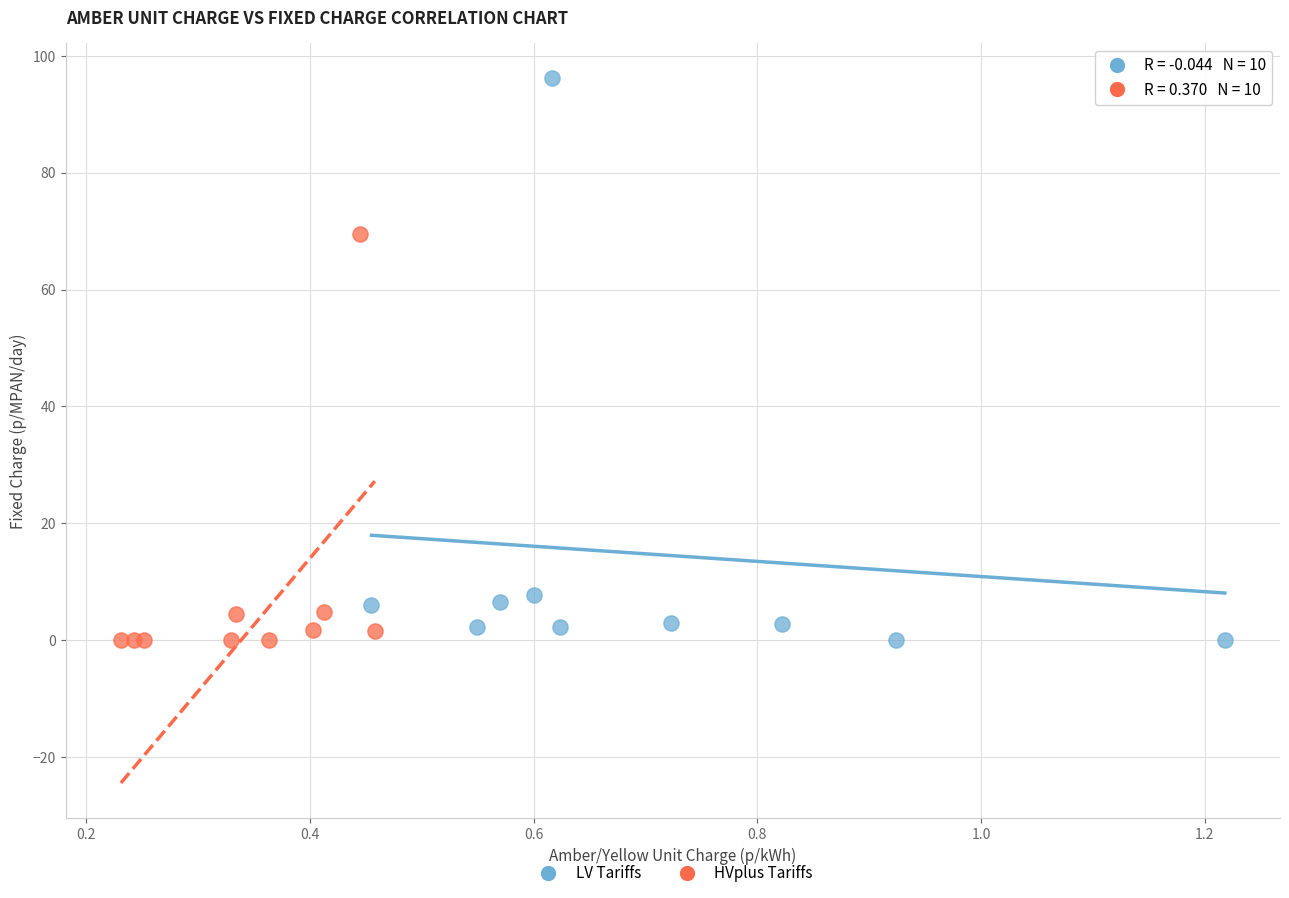

Which series contains the highest Y value?

LV Tariffs